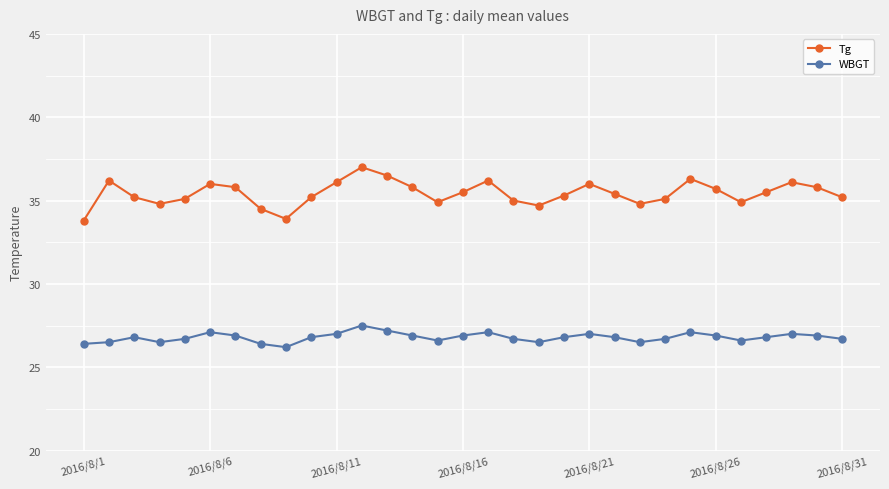

True or false: WBGT and Tg intersect in this chart.

False